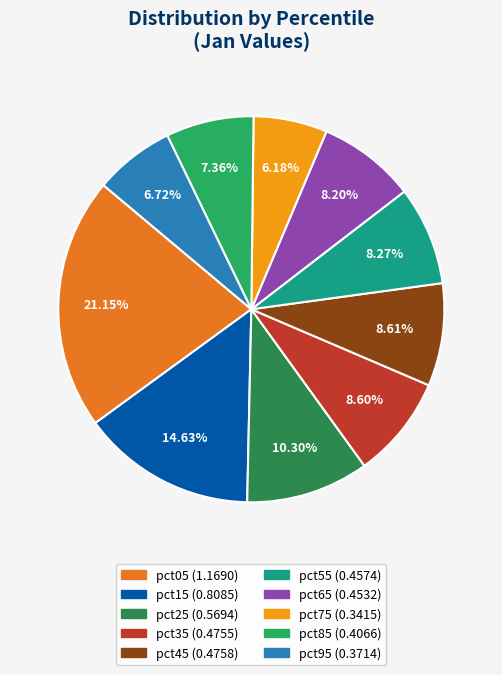

What percentage do pct15 and pct85 together represent?

22.0%